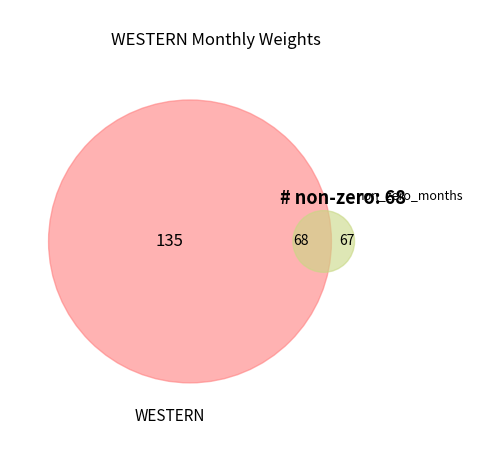

Does any single category account for the majority?

No